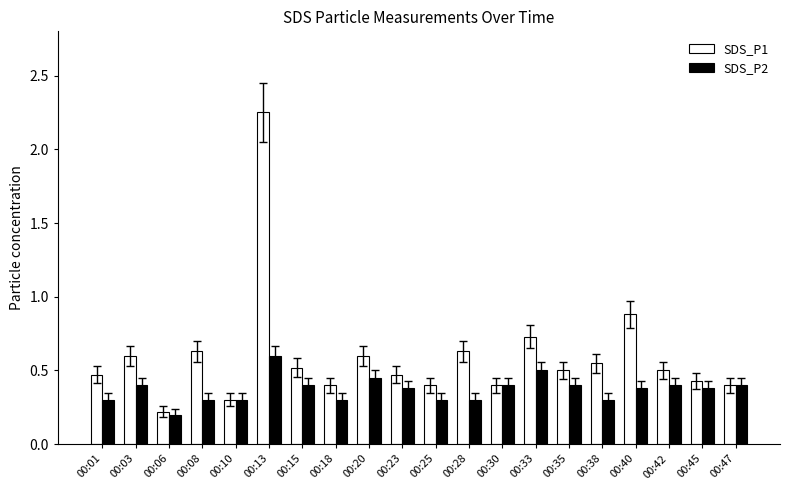

At which category is the sum across all series the highest?

00:13